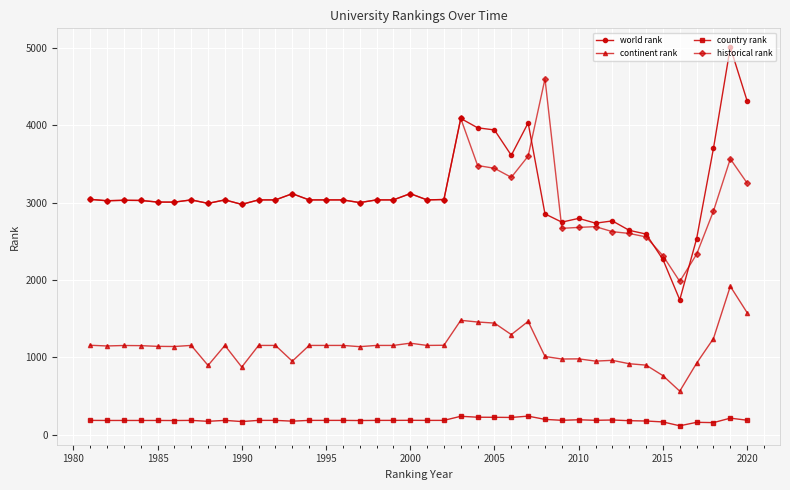

What is the value of the country rank point at the 19th from the left?

184